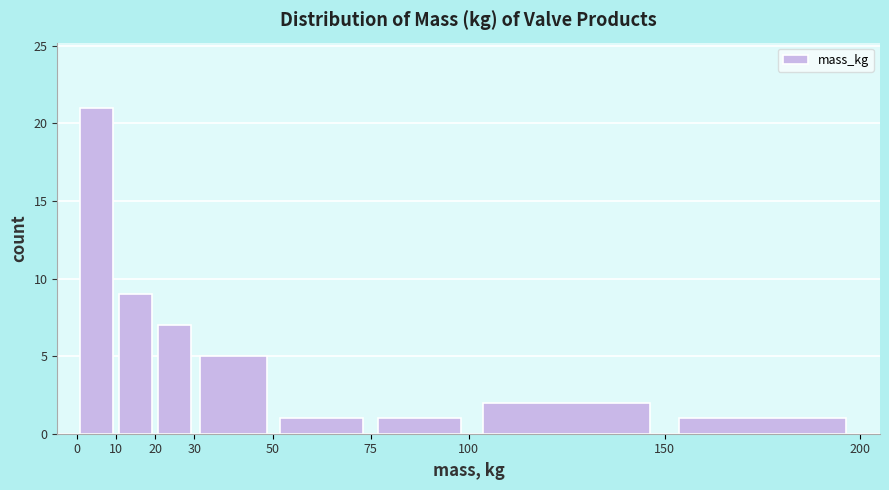

Reading left to right, list every bar in this chart as the range it spans on the x-axis followed by its height. The values are not printed on the chart, so give them approximately, as read against the axis.

0 to 10: 21
10 to 20: 9
20 to 30: 7
30 to 50: 5
50 to 75: 1
75 to 100: 1
100 to 150: 2
150 to 200: 1